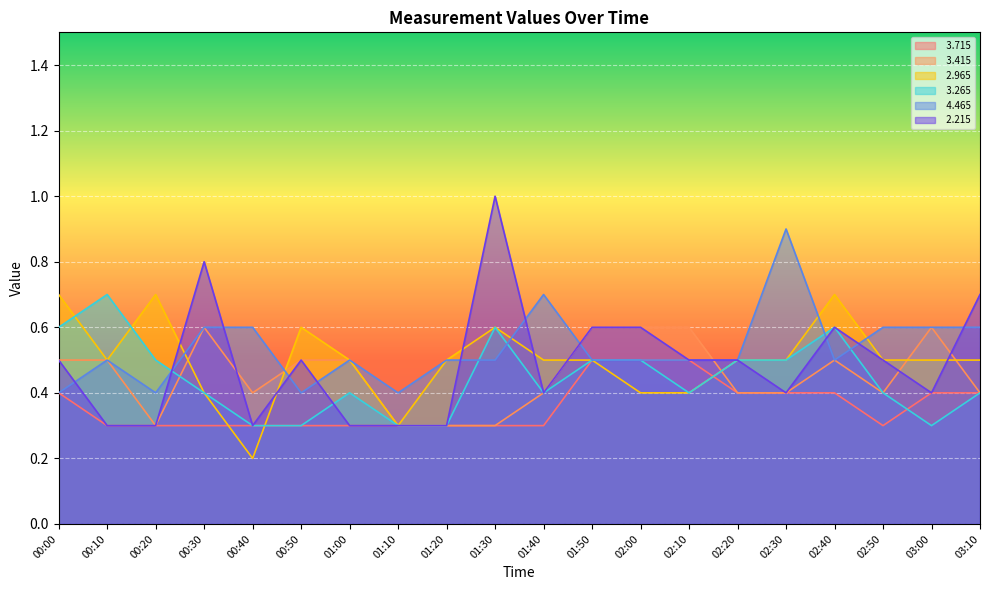

In   3.265, how many points are higher than both neighbors (excluding endpoints)?

4